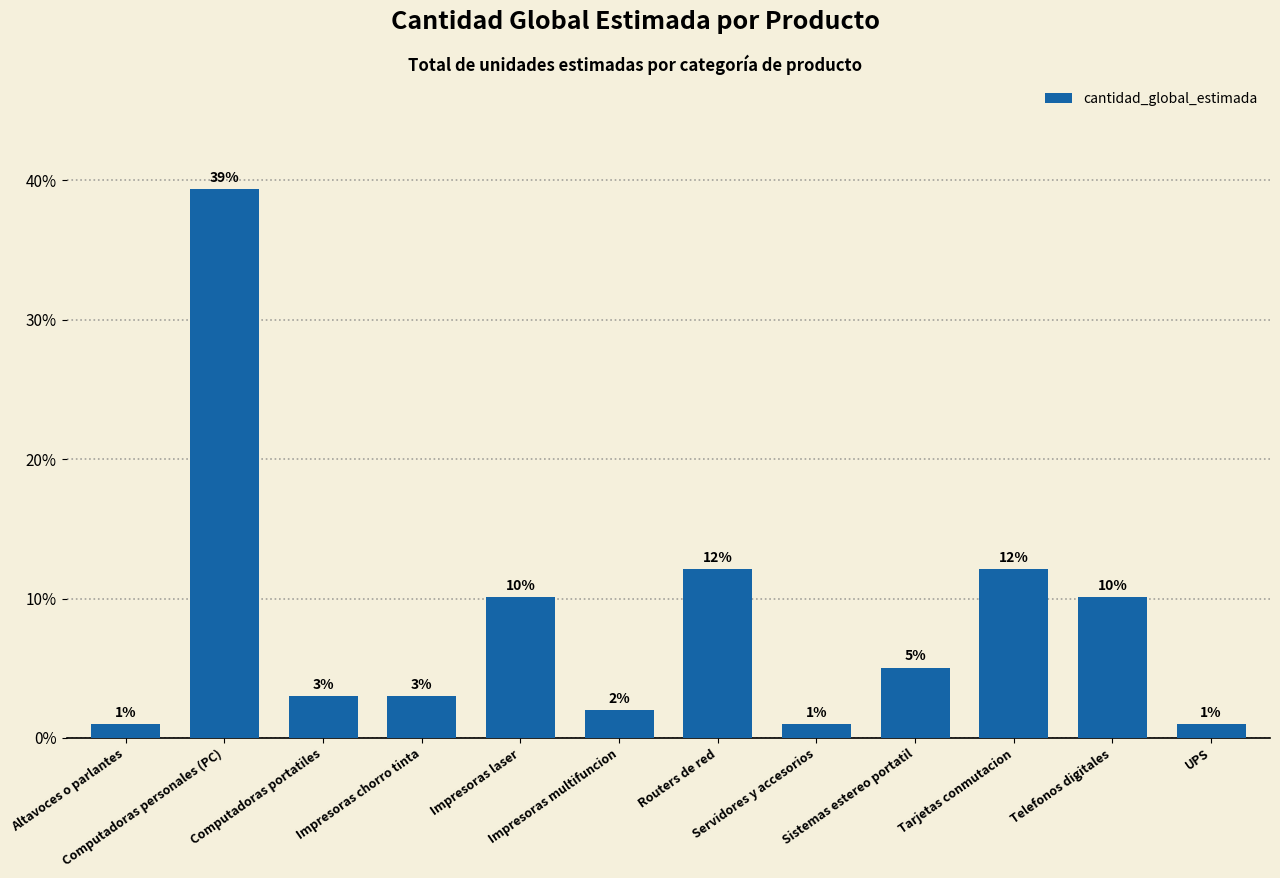

What is the average value?

8.3